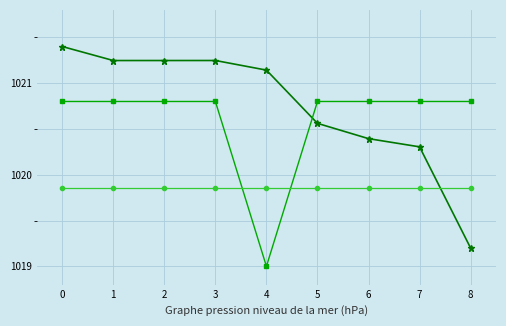

Does the chart have visible grid lines?

Yes